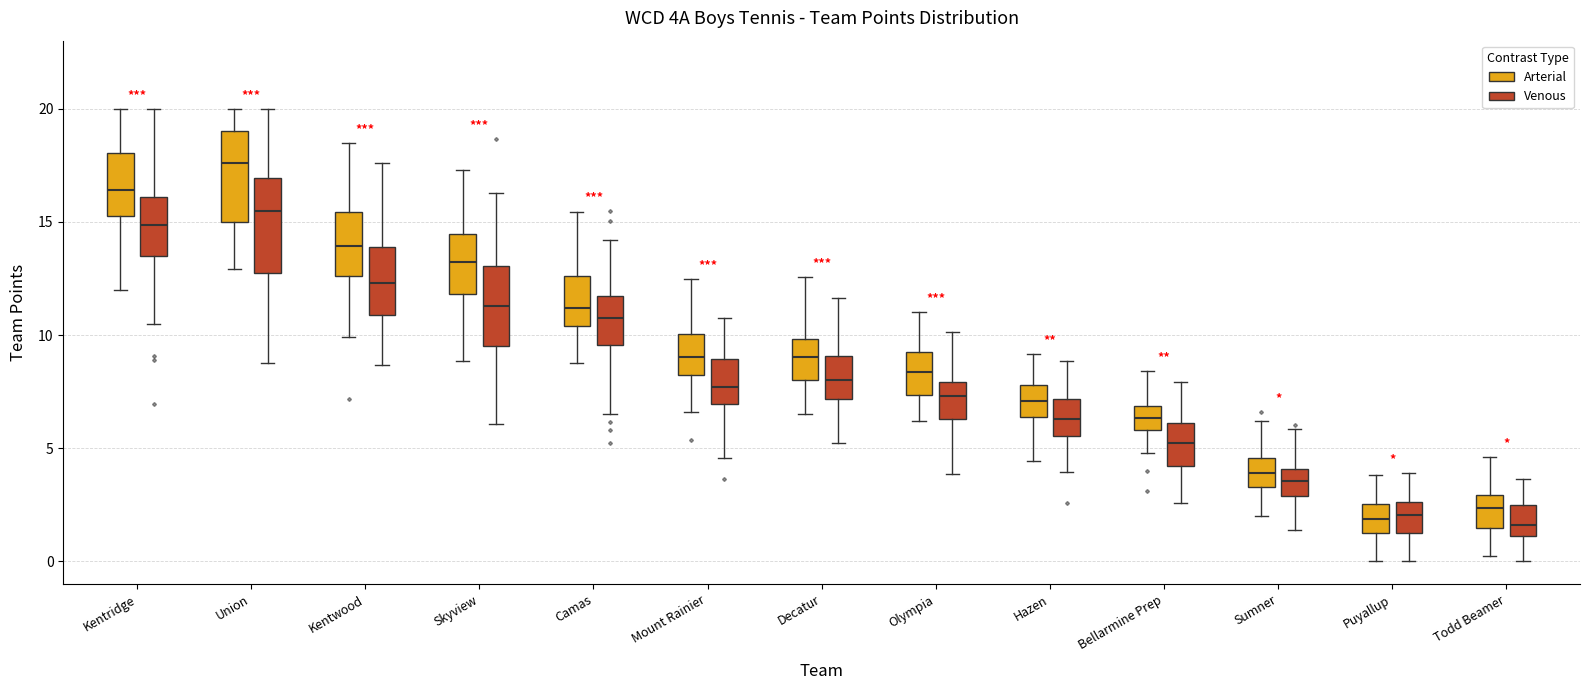

Reading left to right, transcribe this box plot: for each box, give where its median line is, the range the box spans, and where its two whiskers end, as read against the y-axis. The values are not printed on the chart, so give them approximately, as read against the axis.

Kentridge (Arterial): median 16.5, box 15.0 to 18.0, whiskers 12.0 to 20.0
Kentridge (Venous): median 15.0, box 13.5 to 16.0, whiskers 10.5 to 20.0
Union (Arterial): median 17.5, box 15.0 to 19.0, whiskers 13.0 to 20.0
Union (Venous): median 15.5, box 13.0 to 17.0, whiskers 9.0 to 20.0
Kentwood (Arterial): median 14.0, box 12.5 to 15.5, whiskers 10.0 to 18.5
Kentwood (Venous): median 12.5, box 11.0 to 14.0, whiskers 8.5 to 17.5
Skyview (Arterial): median 13.0, box 12.0 to 14.5, whiskers 9.0 to 17.5
Skyview (Venous): median 11.5, box 9.5 to 13.0, whiskers 6.0 to 16.5
Camas (Arterial): median 11.0, box 10.5 to 12.5, whiskers 9.0 to 15.5
Camas (Venous): median 10.5, box 9.5 to 11.5, whiskers 6.5 to 14.0
Mount Rainier (Arterial): median 9.0, box 8.0 to 10.0, whiskers 6.5 to 12.5
Mount Rainier (Venous): median 7.5, box 7.0 to 9.0, whiskers 4.5 to 11.0
Decatur (Arterial): median 9.0, box 8.0 to 10.0, whiskers 6.5 to 12.5
Decatur (Venous): median 8.0, box 7.0 to 9.0, whiskers 5.0 to 11.5
Olympia (Arterial): median 8.5, box 7.5 to 9.5, whiskers 6.0 to 11.0
Olympia (Venous): median 7.5, box 6.5 to 8.0, whiskers 4.0 to 10.0
Hazen (Arterial): median 7.0, box 6.5 to 8.0, whiskers 4.5 to 9.0
Hazen (Venous): median 6.5, box 5.5 to 7.0, whiskers 4.0 to 9.0
Bellarmine Prep (Arterial): median 6.5, box 6.0 to 7.0, whiskers 5.0 to 8.5
Bellarmine Prep (Venous): median 5.0, box 4.0 to 6.0, whiskers 2.5 to 8.0
Sumner (Arterial): median 4.0, box 3.5 to 4.5, whiskers 2.0 to 6.0
Sumner (Venous): median 3.5, box 3.0 to 4.0, whiskers 1.5 to 6.0
Puyallup (Arterial): median 2.0, box 1.5 to 2.5, whiskers 0.0 to 4.0
Puyallup (Venous): median 2.0, box 1.0 to 2.5, whiskers 0.0 to 4.0
Todd Beamer (Arterial): median 2.5, box 1.5 to 3.0, whiskers 0.0 to 4.5
Todd Beamer (Venous): median 1.5, box 1.0 to 2.5, whiskers 0.0 to 3.5